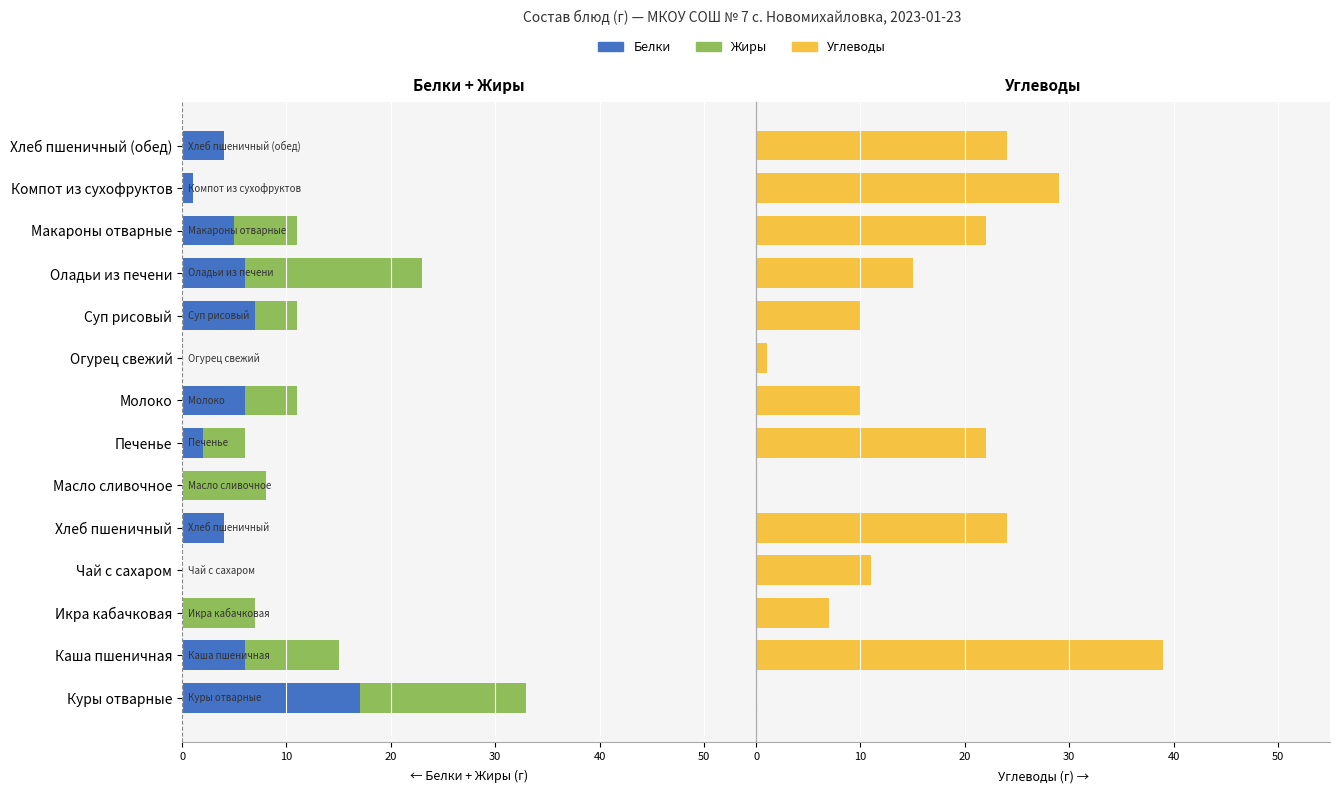

What is the maximum value for Углеводы?

39